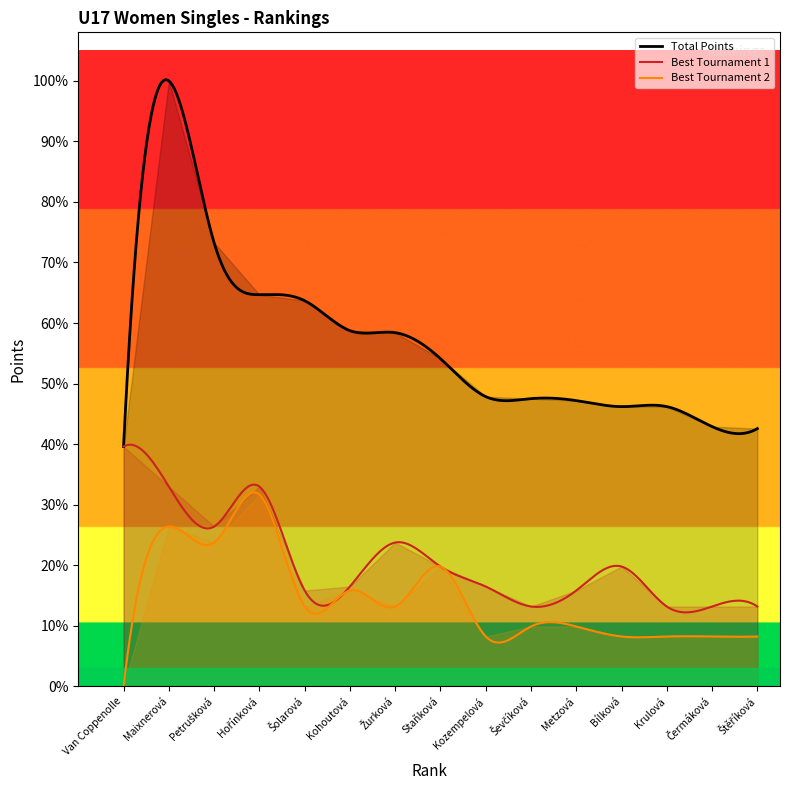

In Tournament Points 2, how many points are lower than both neighbors (excluding endpoints)?

4